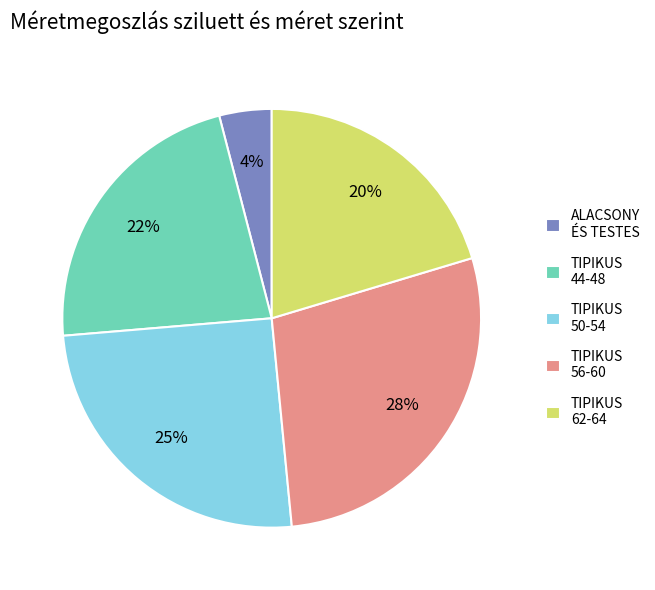

What is the smallest slice in the pie chart?

ALACSONY ÉS TESTES